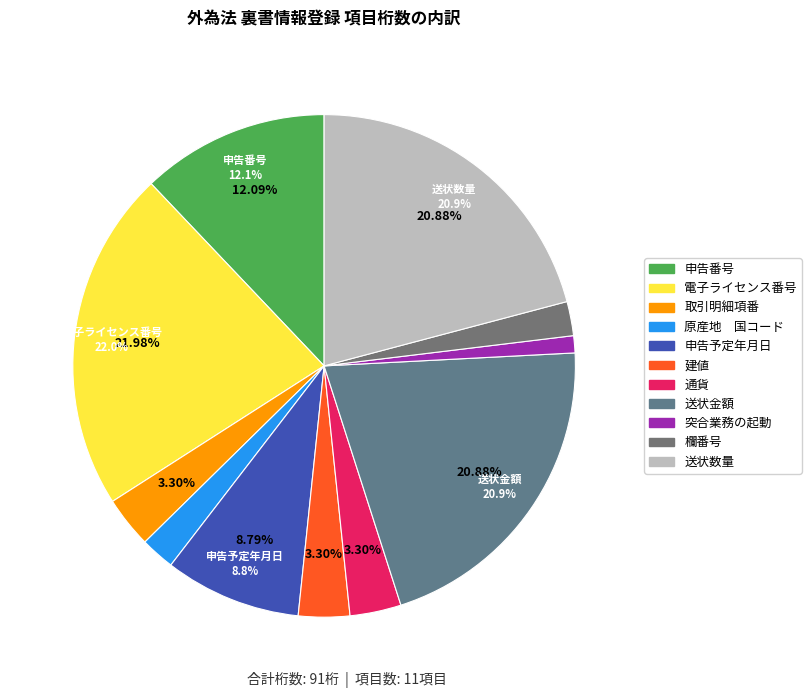

Is it true that 申告予定年月日 is 9% of the pie?

True